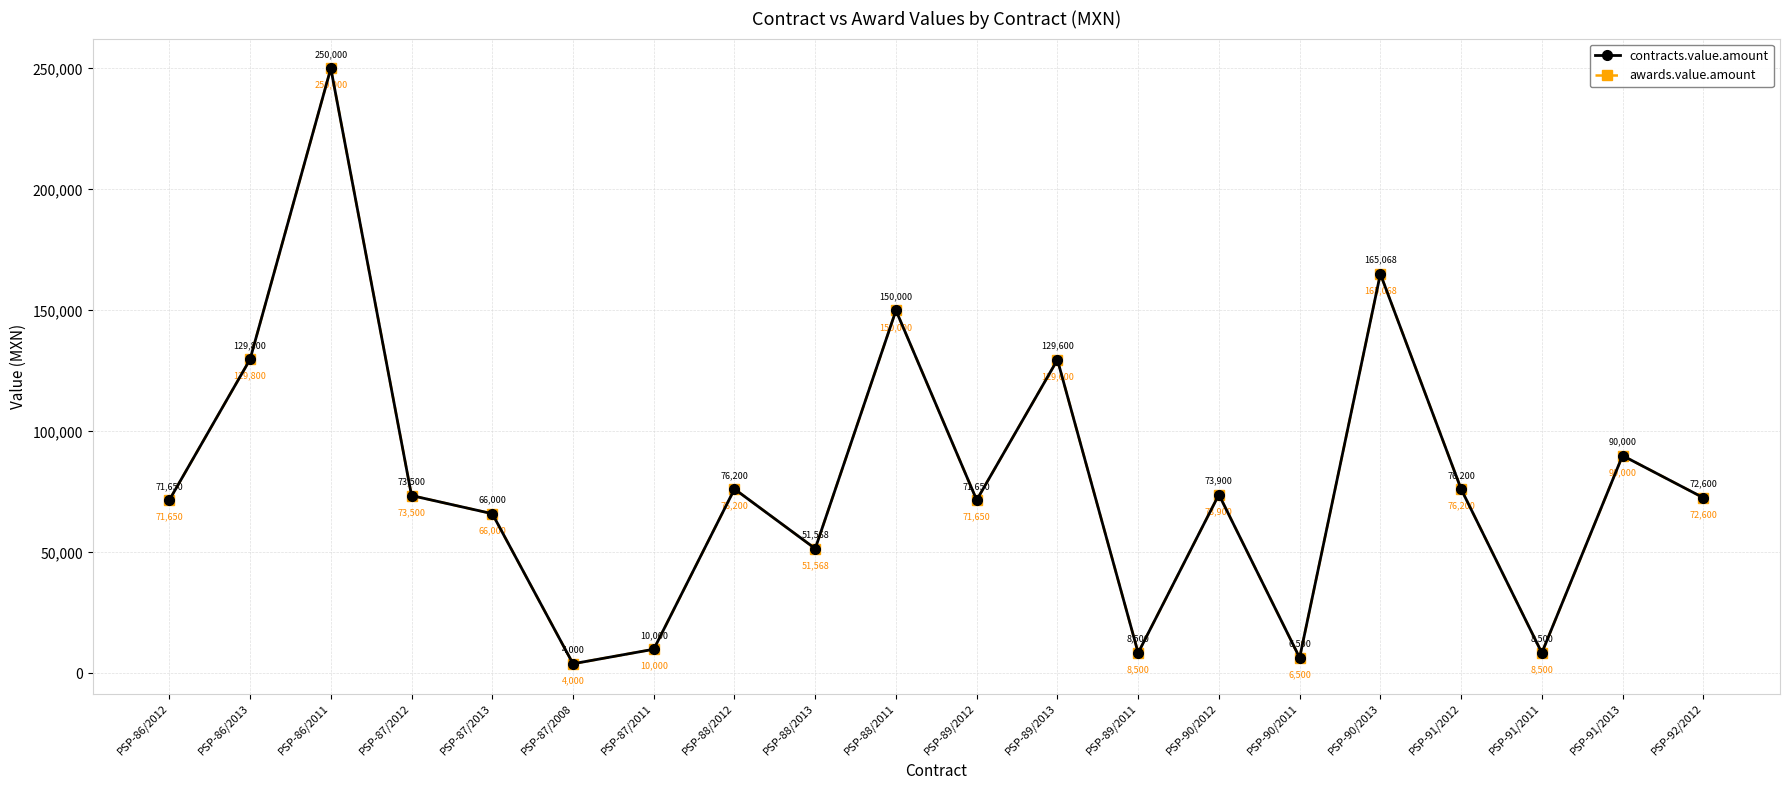

What position from the left is PSP-89/2011?

13